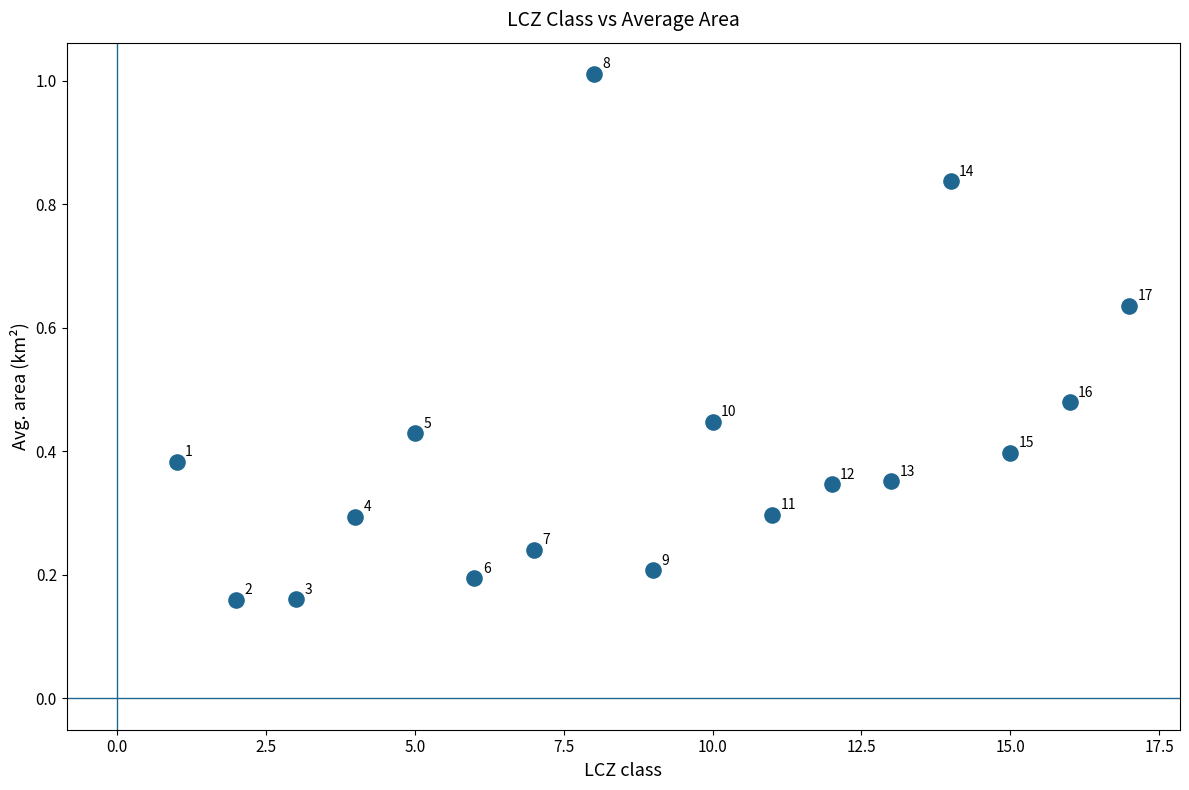

What is the range of Y values (max minus min)?

0.9